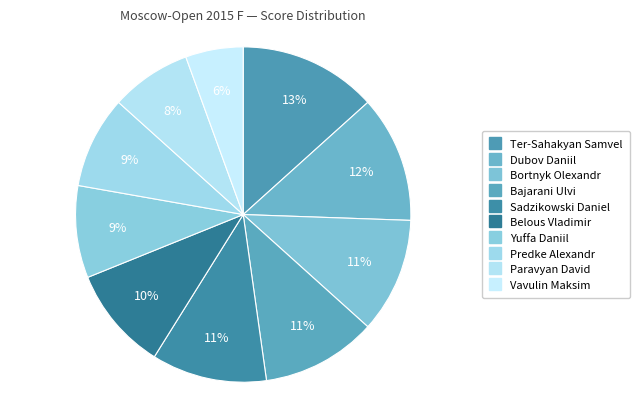

To the nearest percent, what is the difference between the Belous Vladimir and Bajarani Ulvi slice percentages?

1%